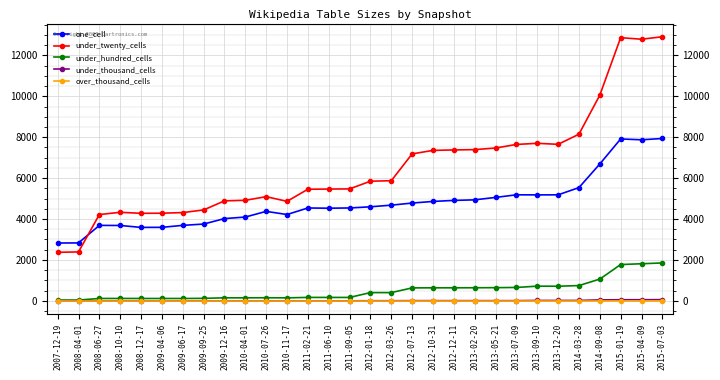

True or false: under_hundred_cells and under_twenty_cells intersect in this chart.

False